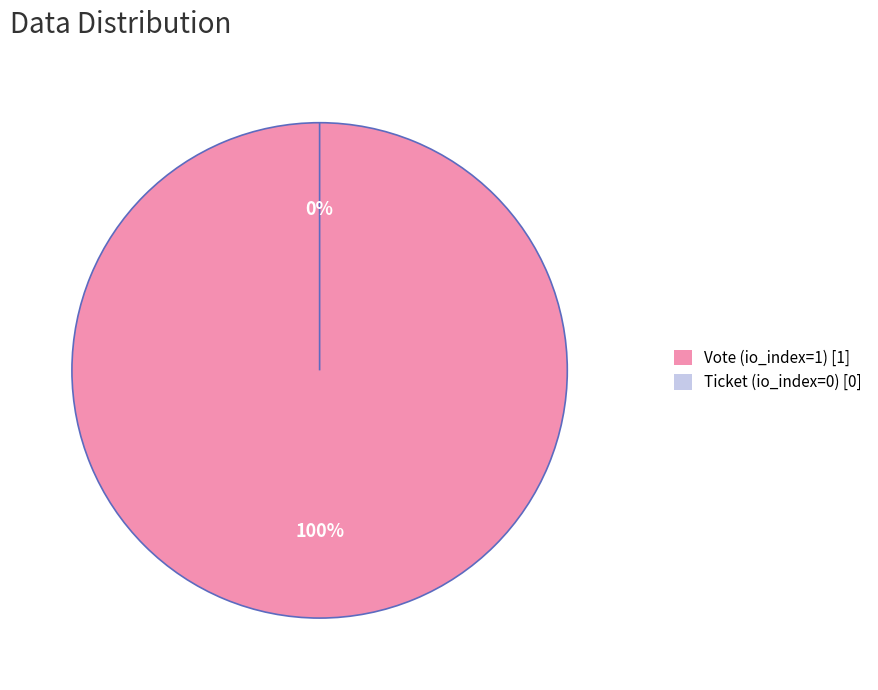

The Ticket [io_index=0] slice represents 0% of the pie. True or false?

True